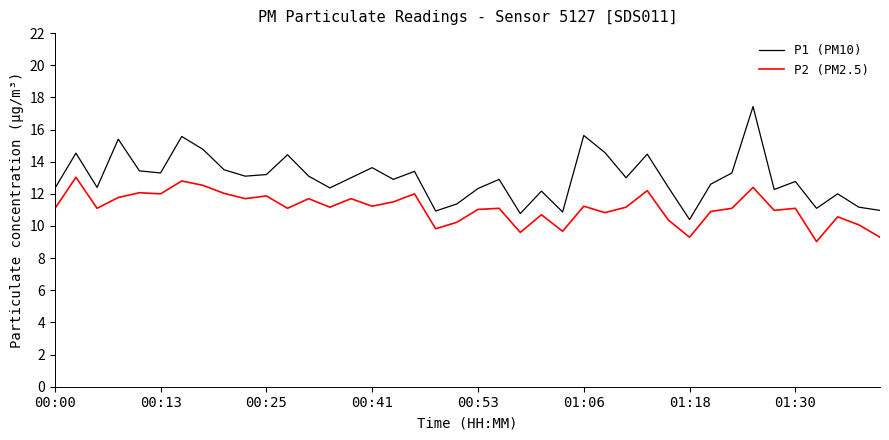

Which series has the largest total across all categories?

P1 (PM10)